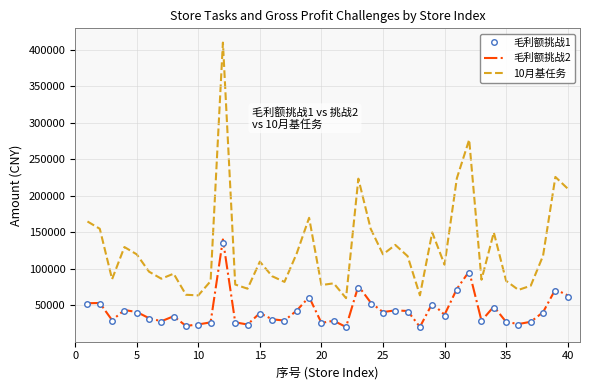

Which series has the largest total across all categories?

10月基任务